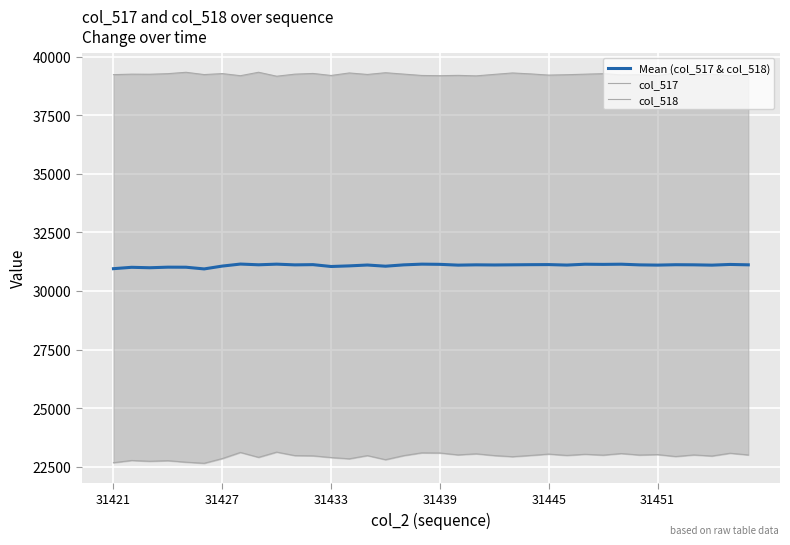

What is the highest value of the Mean (col_517 & col_518) series?

31150.5